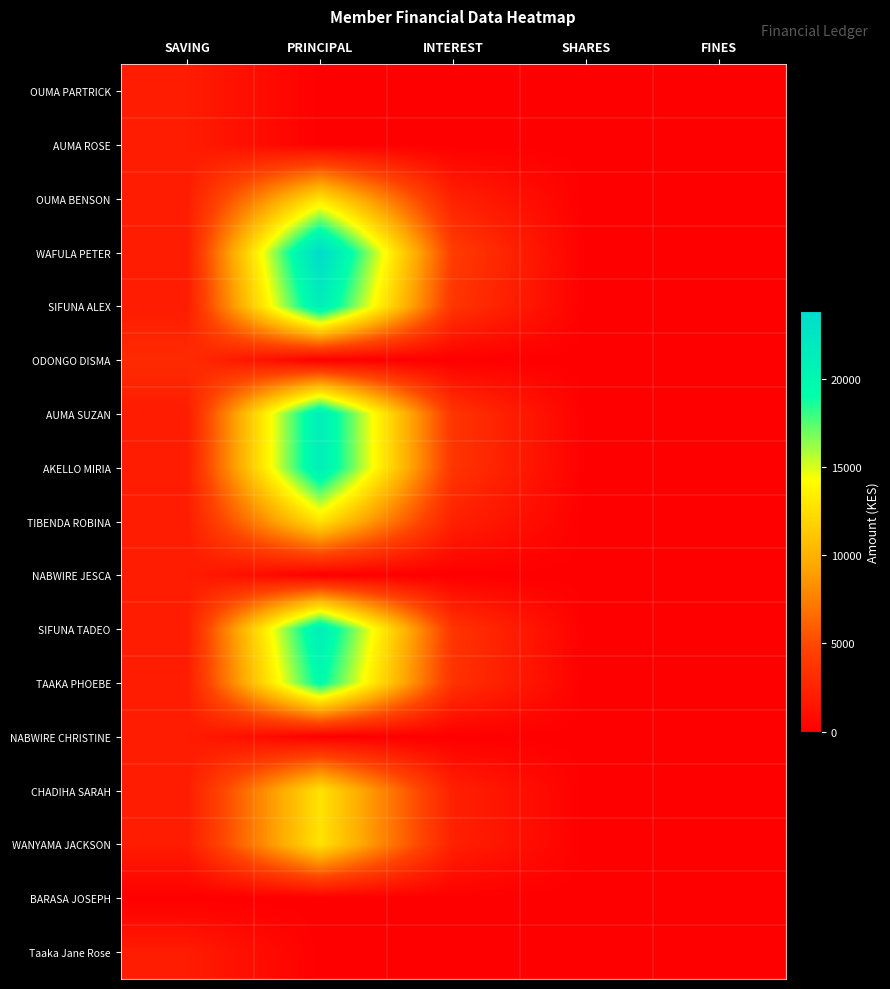

Which series has the largest range (max minus min)?

WAFULA PETER